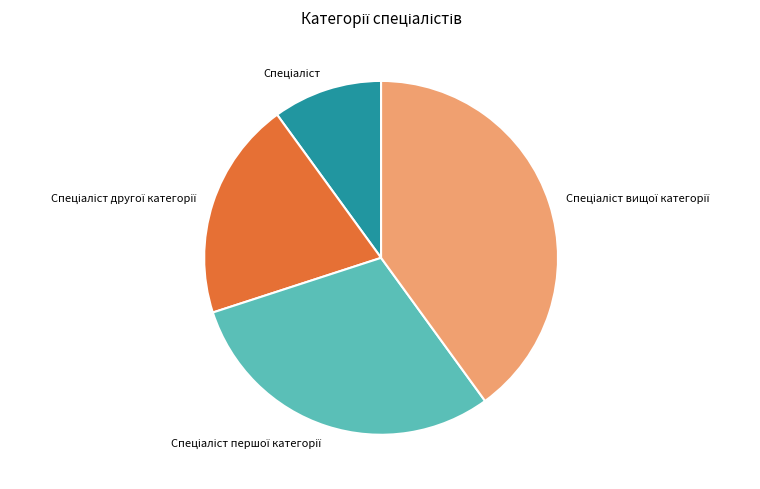

Is there any slice that represents more than half of the pie?

No